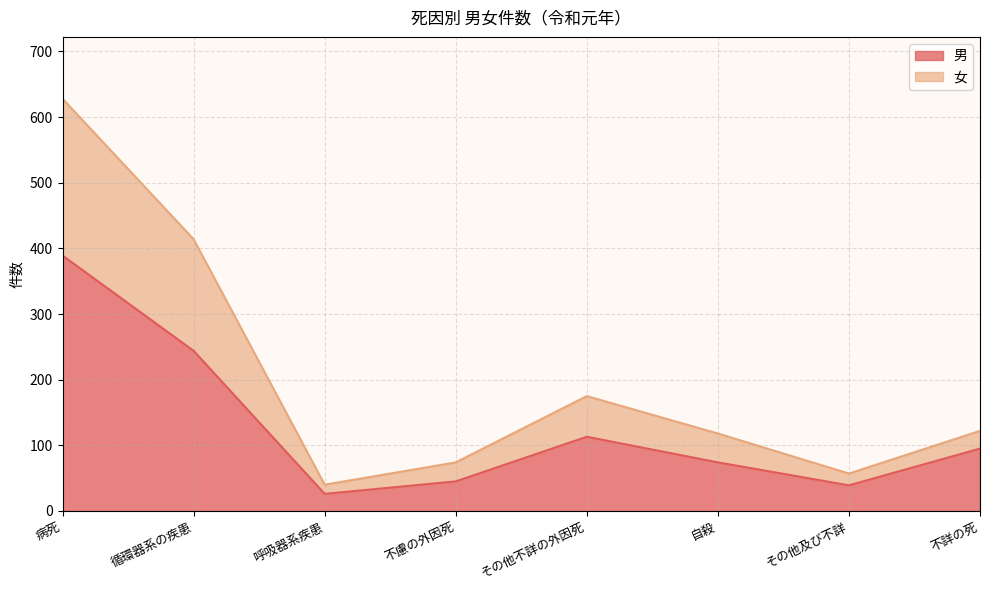

What is the greatest value displayed?

628